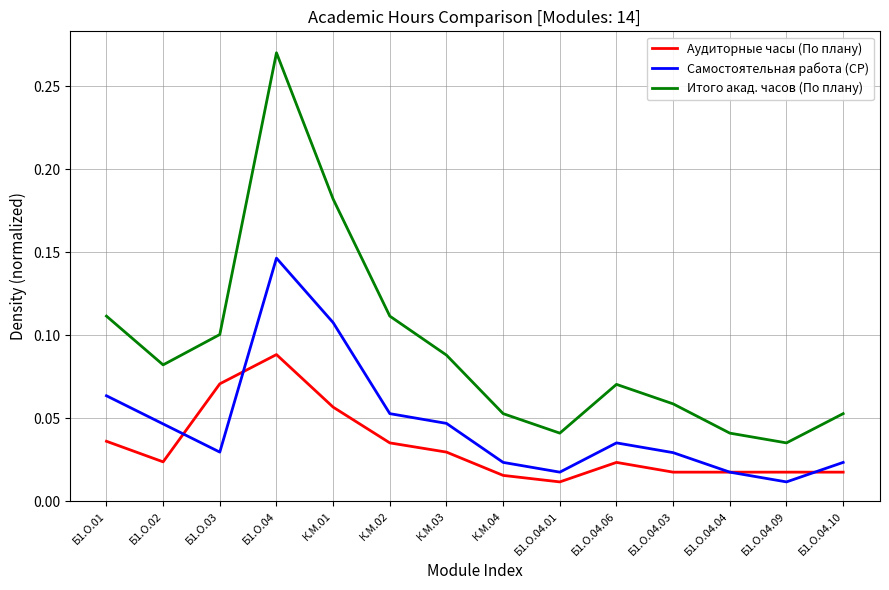

In Итого акад. часов (По плану), how many points are lower than both neighbors (excluding endpoints)?

3